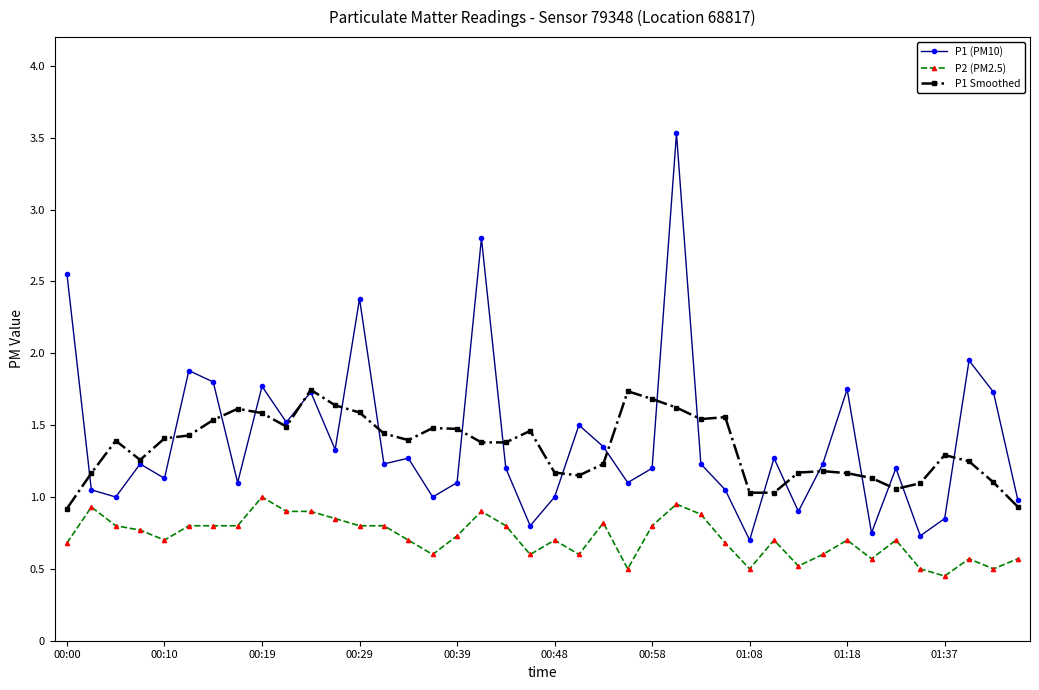

True or false: P2 (PM2.5) has more than 0 interior local peaks.

True